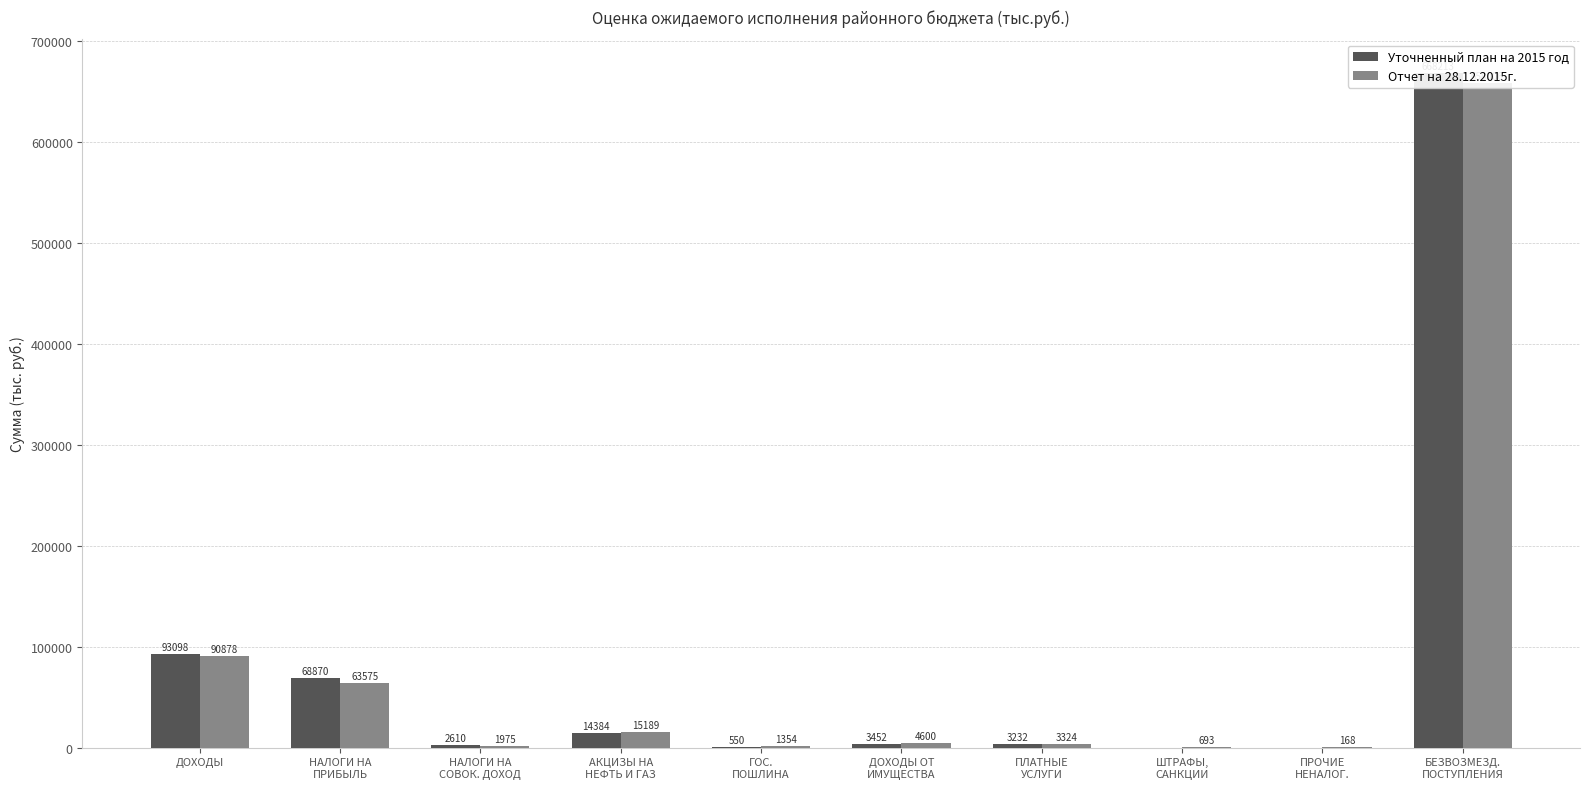

At how many categories does at least one series exceed 367138?

1